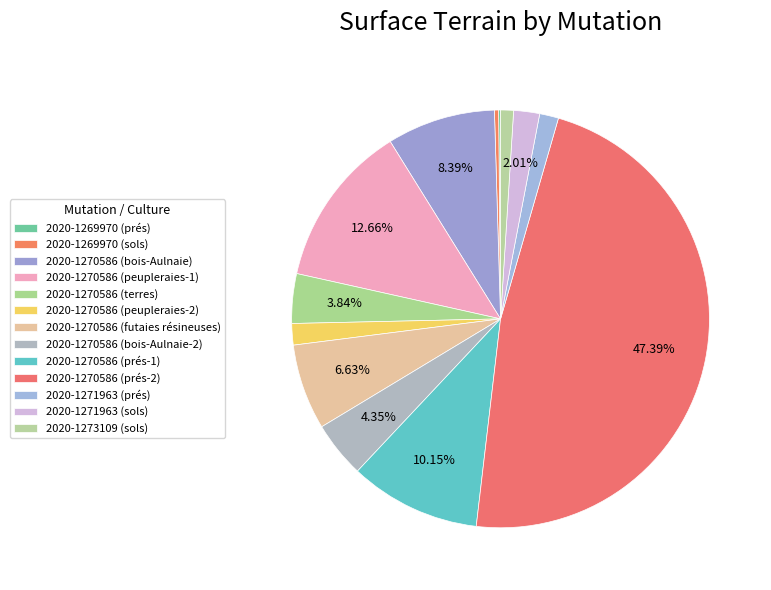

What is the change in value from 2020-1270586 (peupleraies-1) to 2020-1270586 (futaies résineuses)?

-3006